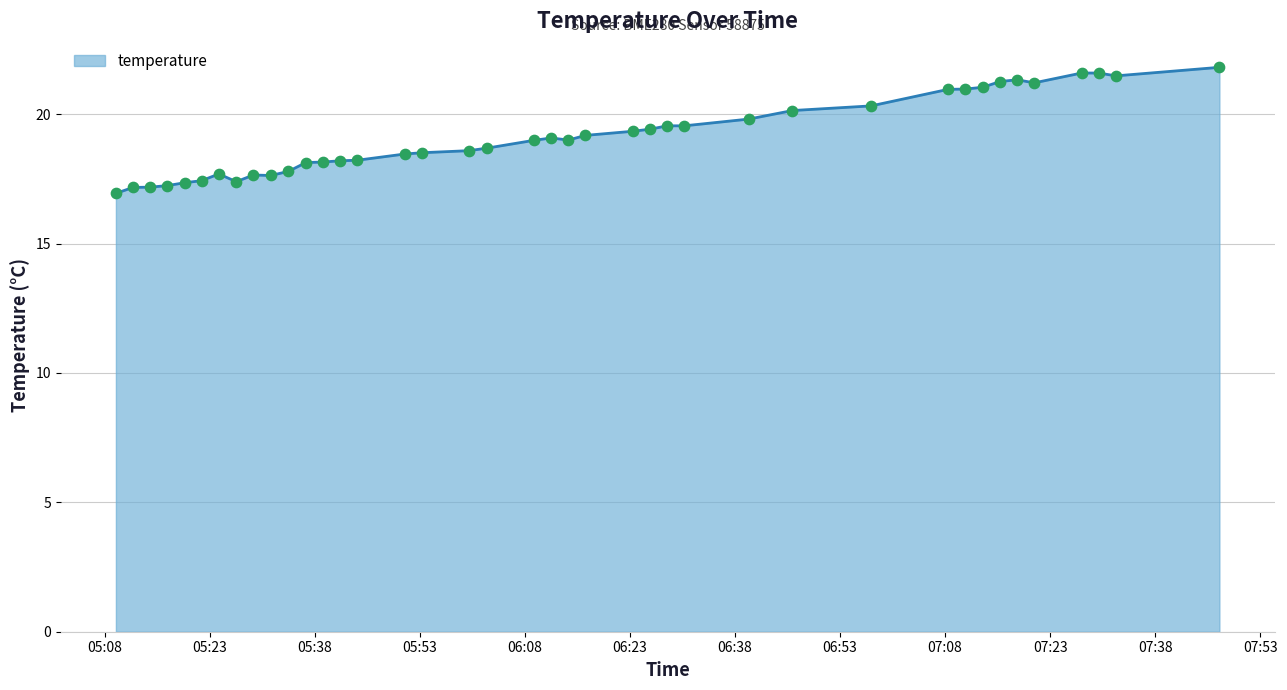

What is the difference between the maximum and minimum values?

4.9